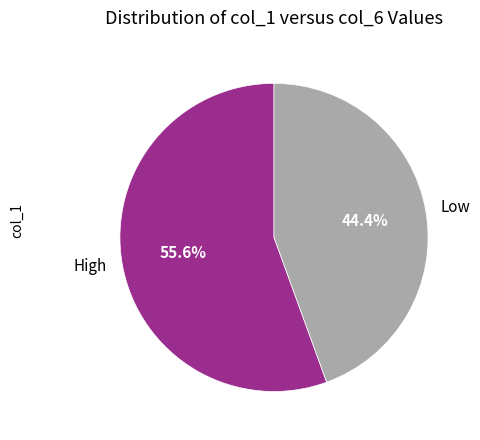

Does Low represent more than half of the total?

No